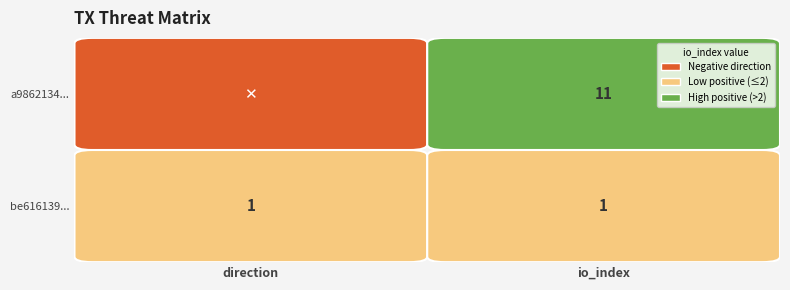

True or false: be6161396d0b163c681b7247875b7403675a15c… has a value of 1 at 0.

True